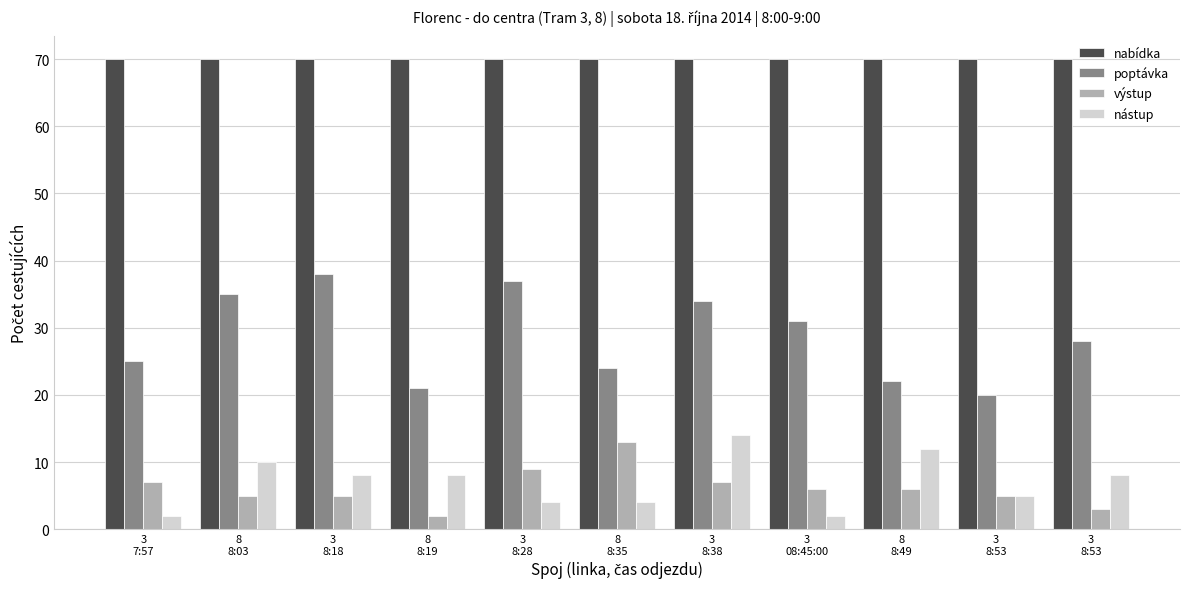

Is it true that nabídka equals 45 at 8
8:49?

False